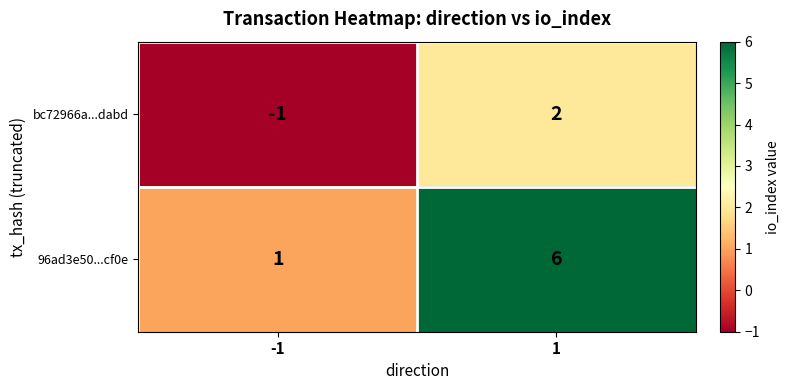

What is the spread (max minus min) of values at 1?

4